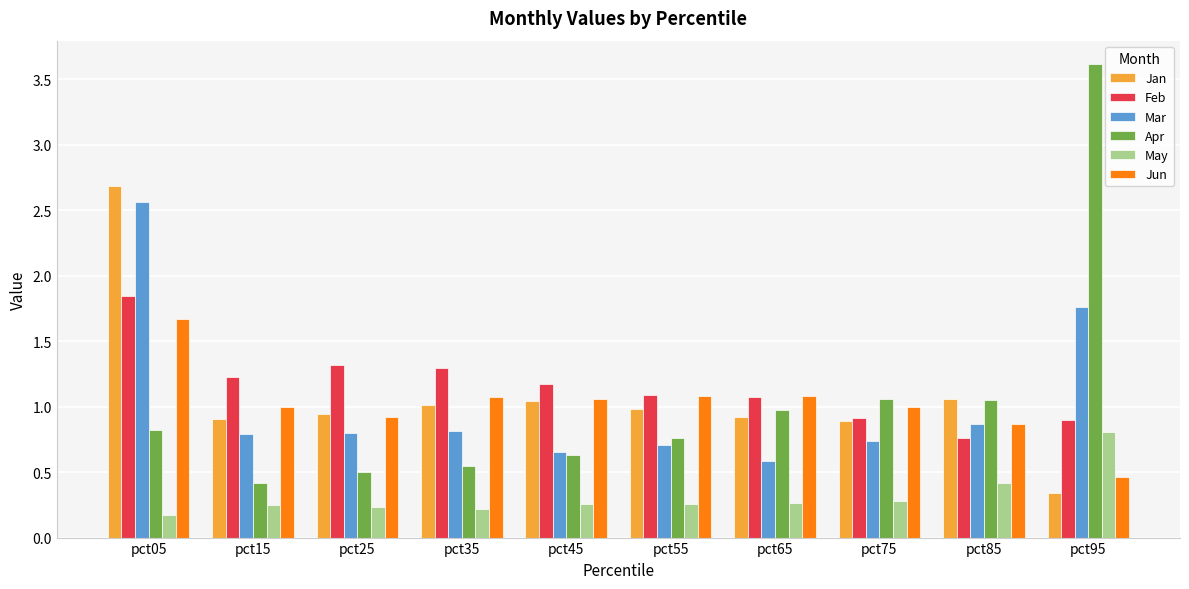

At how many categories does at least one series exceed 2?

2